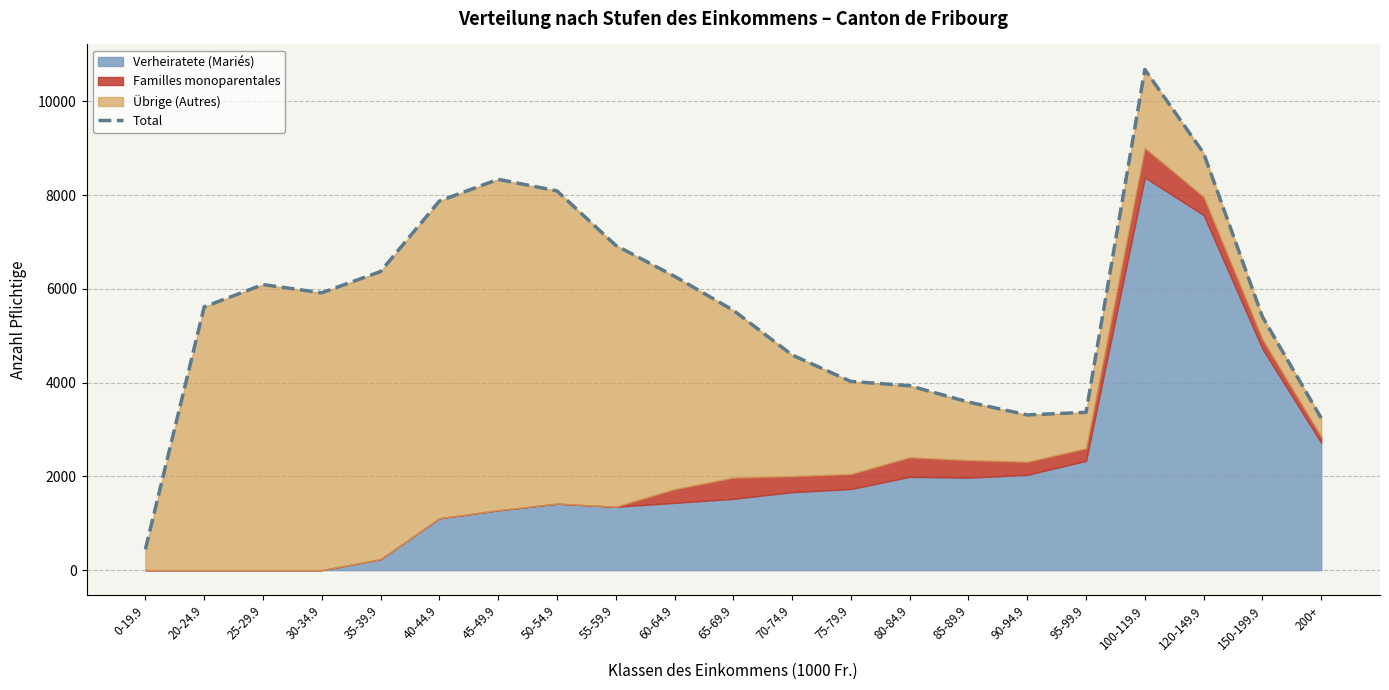

List the labels in order of value, smallest first.

0-19.9, 200+, 90-94.9, 95-99.9, 85-89.9, 80-84.9, 75-79.9, 70-74.9, 150-199.9, 65-69.9, 20-24.9, 30-34.9, 25-29.9, 60-64.9, 35-39.9, 55-59.9, 40-44.9, 50-54.9, 45-49.9, 120-149.9, 100-119.9